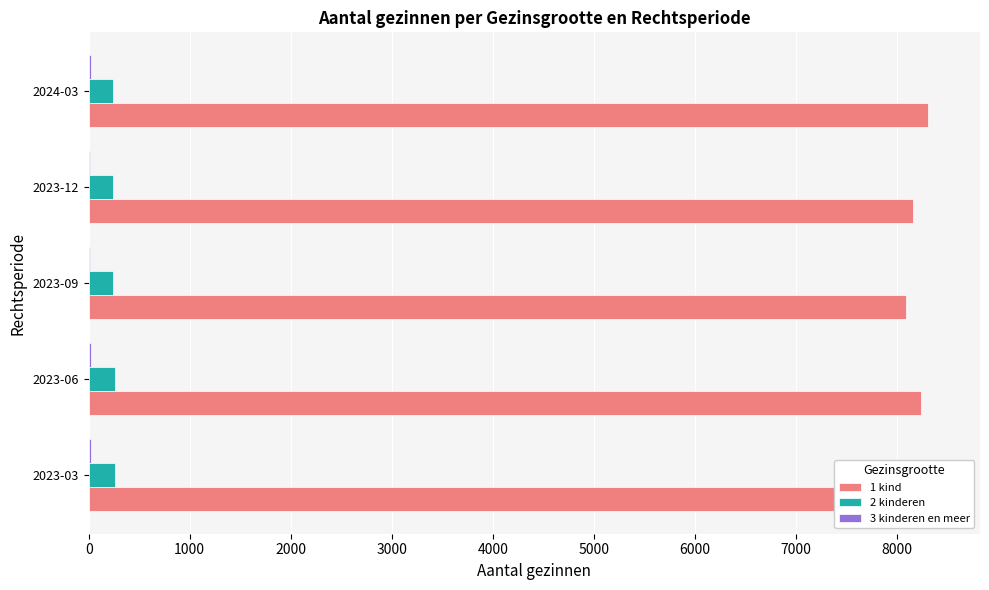

Rank the series at 2023-09 from lowest to highest value.

3 kinderen en meer, 2 kinderen, 1 kind